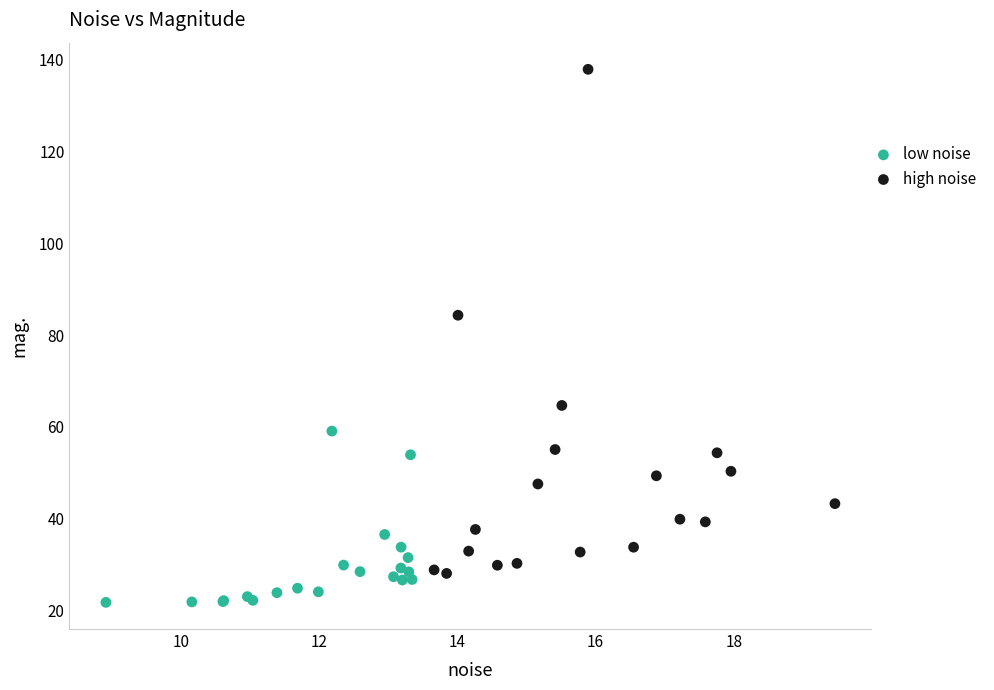

Which series reaches the minimum Y coordinate?

low noise